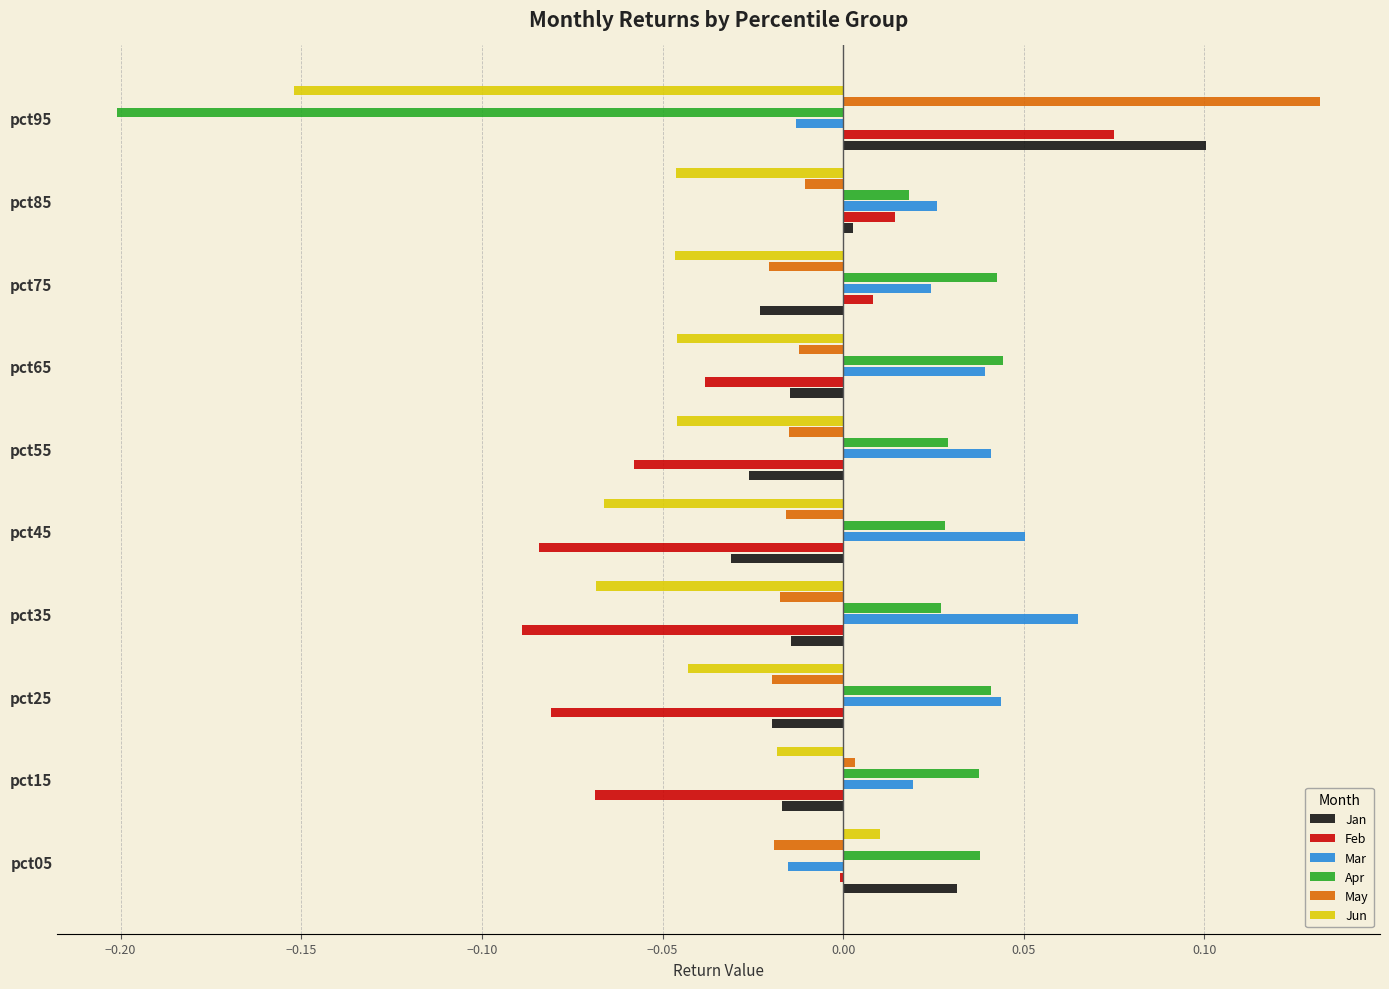

The Jan series shows -0.0 at pct55. True or false?

True